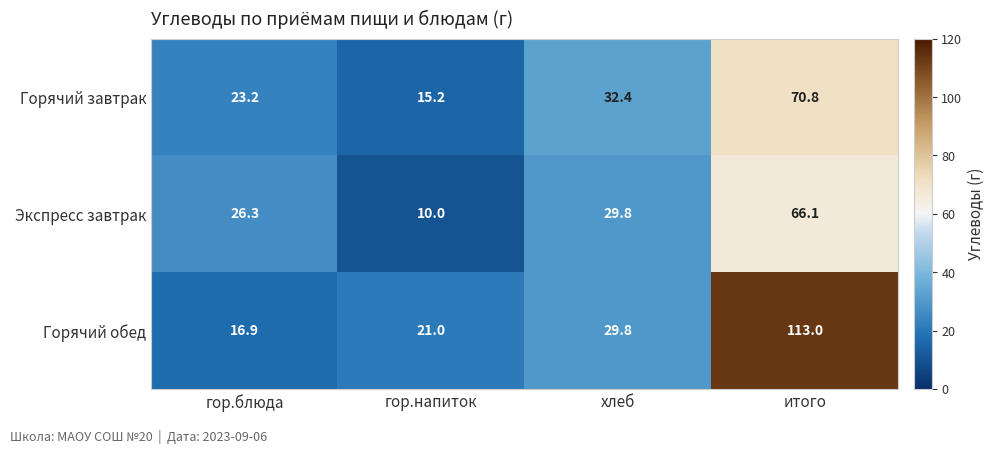

True or false: Горячий завтрак has a value of 70.8 at итого.

True